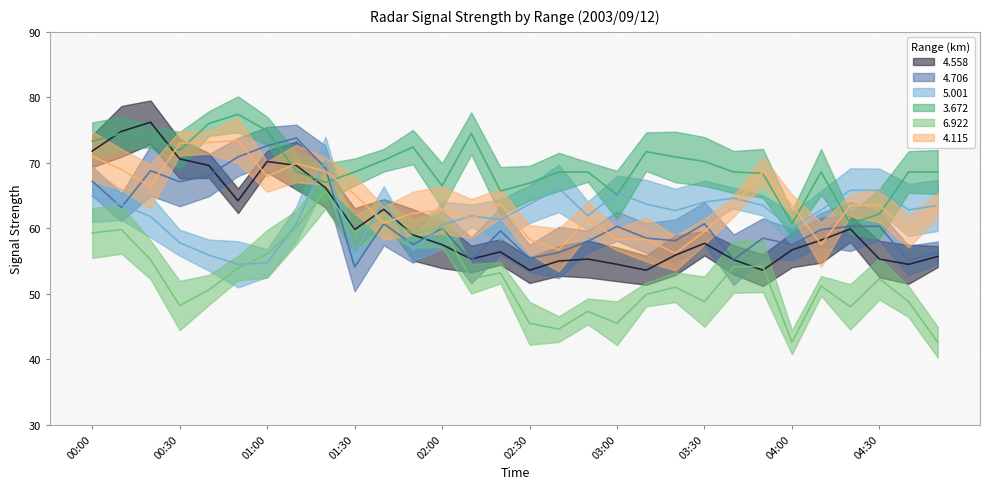

Reading left to right, what are all the values shown in this chart?

  4.558: 71.8	74.8	76.2	70.6	69.6	64.2	70.2	69.6	66.2	59.8	62.9	59.0	57.5	55.3	56.4	53.6	55.0	55.3	54.5	53.6	55.9	57.7	55.2	53.6	56.7	58.2	59.9	55.3	54.5	55.7
  4.706: 67.2	63.2	68.8	67.1	68.1	70.9	72.6	73.8	69.2	54.1	60.7	57.5	60.0	55.1	59.6	55.4	56.3	58.0	60.3	58.5	58.1	60.7	55.2	58.5	57.5	59.8	60.3	60.3	55.1	56.3
  5.001: 64.9	63.6	61.8	57.8	55.9	54.5	54.7	60.7	70.3	56.3	64.1	56.7	60.5	61.9	61.3	63.7	66.1	61.9	65.4	63.7	62.7	64.0	64.6	63.5	60.0	62.8	65.8	65.8	62.8	63.5
  3.672: 73.3	74.5	74.0	71.9	76.0	77.4	74.9	68.7	67.0	68.6	70.4	72.4	66.5	74.5	65.7	66.9	68.6	68.6	65.1	71.7	70.9	70.2	68.6	68.4	60.7	68.6	60.7	62.2	68.6	68.6
  6.922: 59.3	59.8	55.2	48.2	50.6	53.9	56.1	60.1	65.7	59.4	61.7	59.2	60.1	52.3	53.2	45.5	44.6	47.3	45.5	49.9	51.0	48.8	54.1	54.2	42.6	51.2	48.0	52.3	48.8	42.6
  4.115: 71.0	69.0	66.4	73.0	73.1	73.4	67.9	69.9	68.7	65.2	60.8	62.3	62.8	61.5	63.8	58.3	56.7	61.5	58.3	58.3	56.2	59.5	63.4	68.7	63.5	57.5	63.5	63.5	59.5	63.5